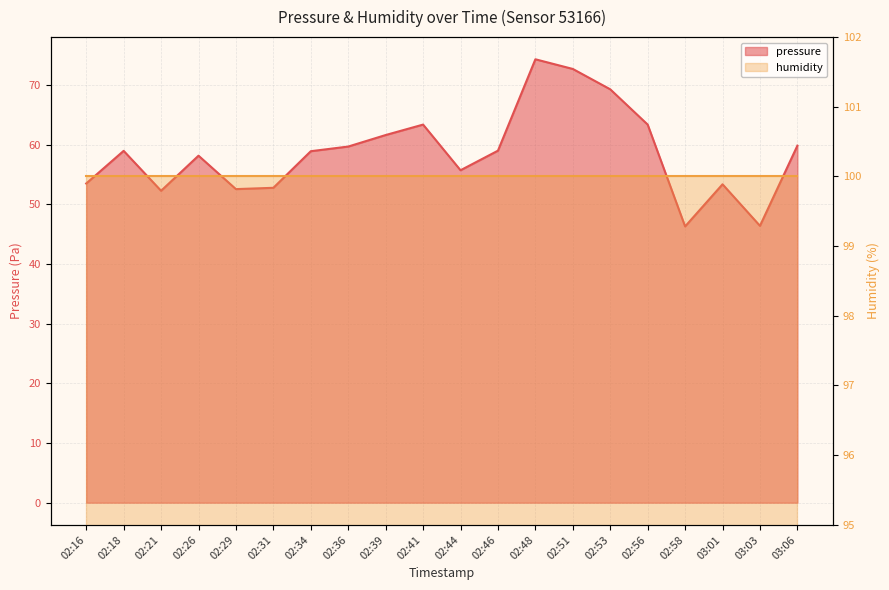

What position from the right is 02:21?

18